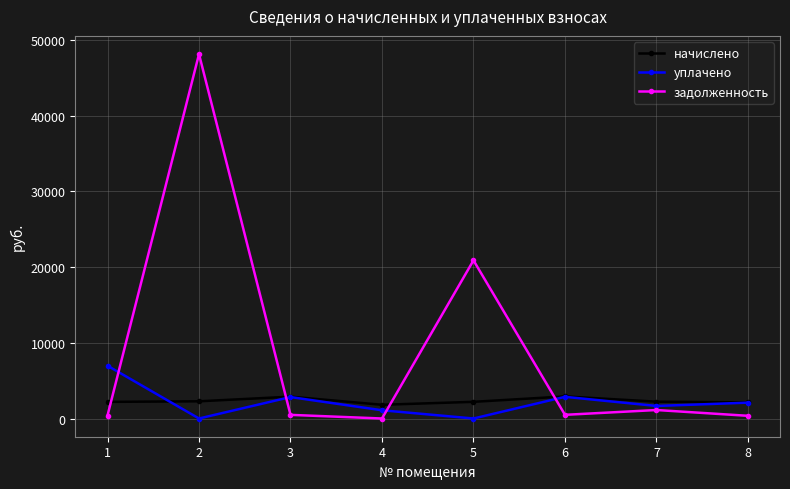

List the series in order of their peak value, highest first.

задолженность, уплачено, начислено